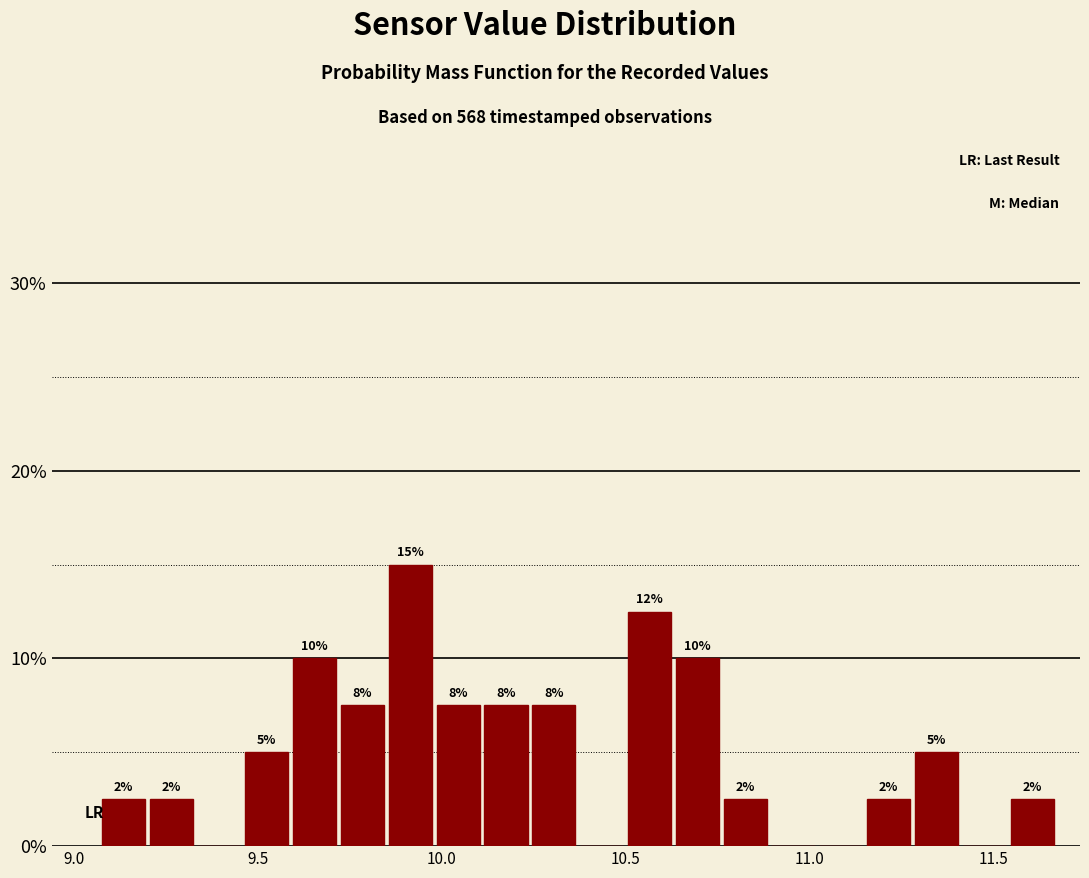

Around what value on the x-axis is the tallest bar? Give the approximate position of its centre, as read against the axis.

9.90